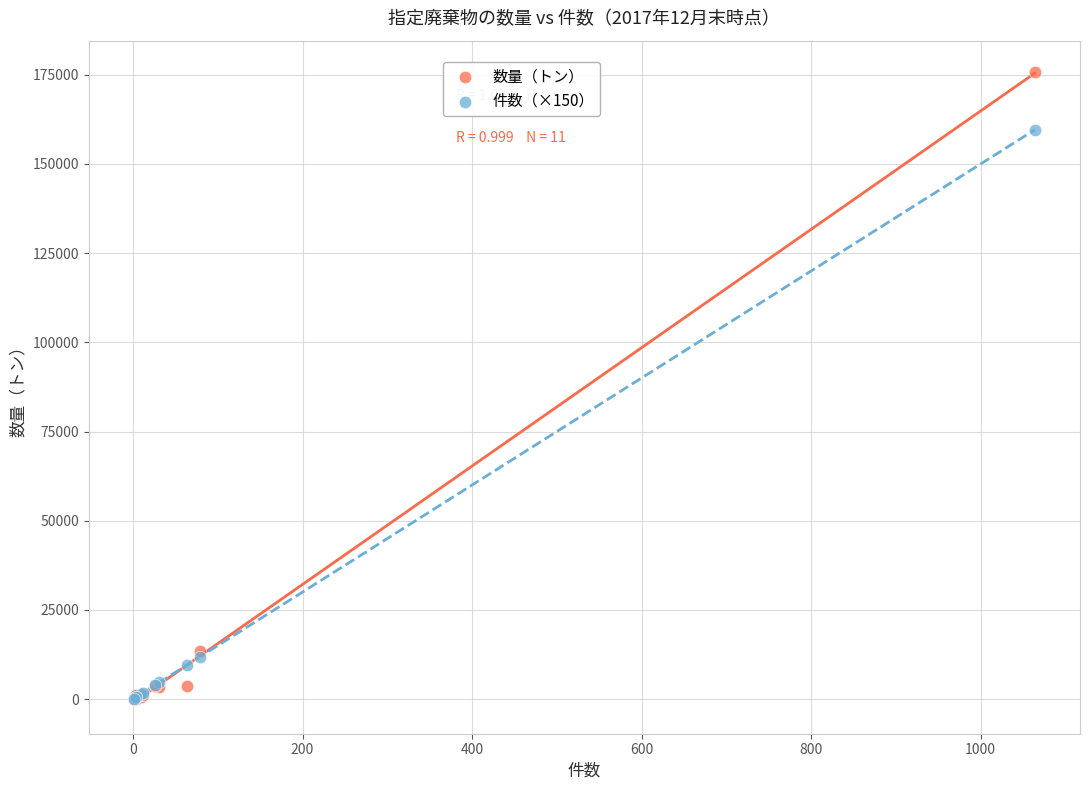

In the 数量（トン） series, what Y value is closest to 87859?

13533.1